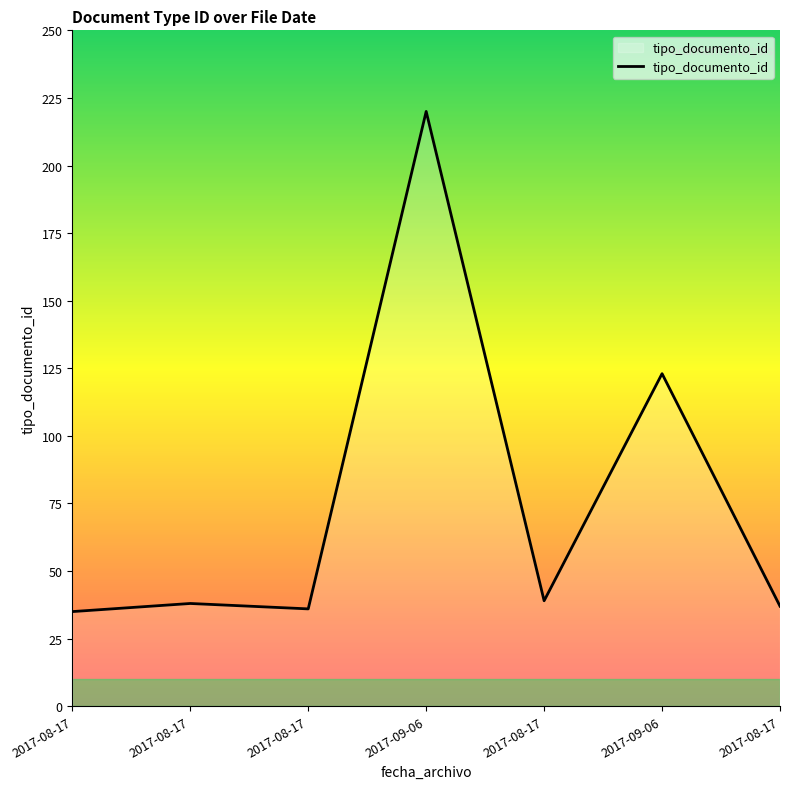

What is the average value?

75